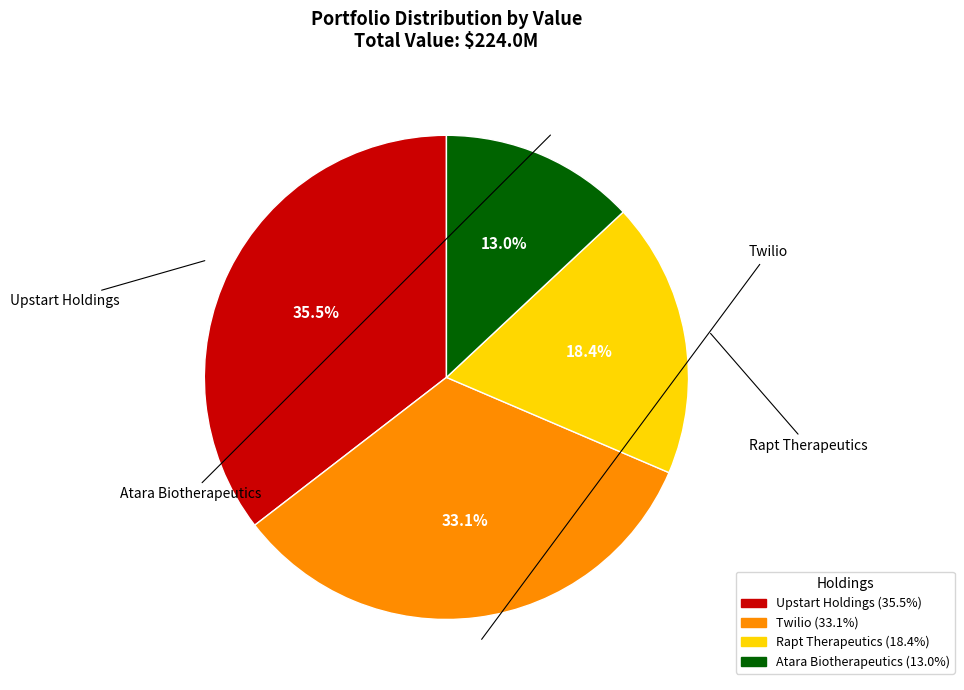

Is there a majority slice in this chart?

No